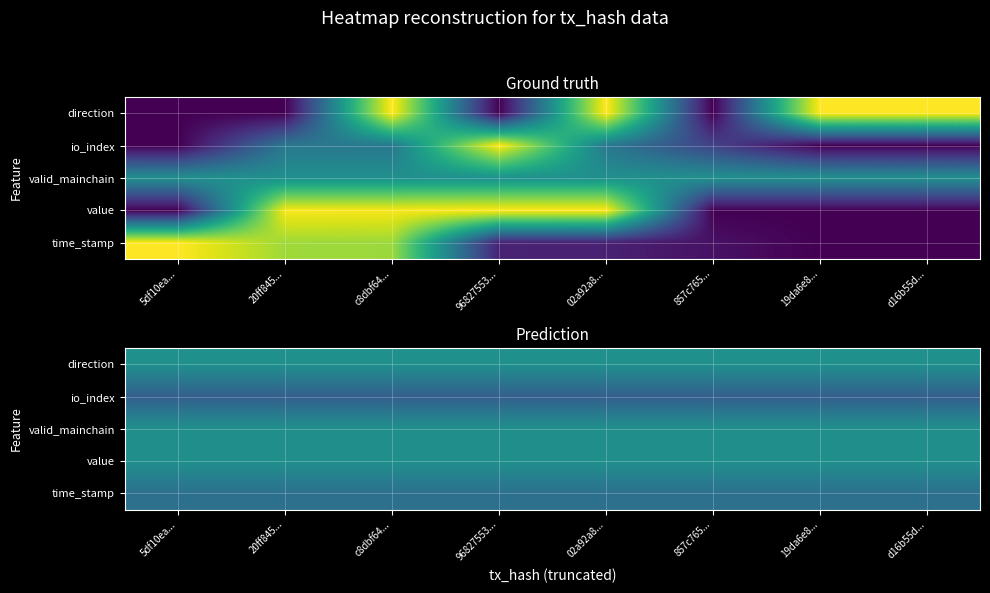

Is the value of io_index at 20ff845... greater than the value of time_stamp at 96827553...?

No